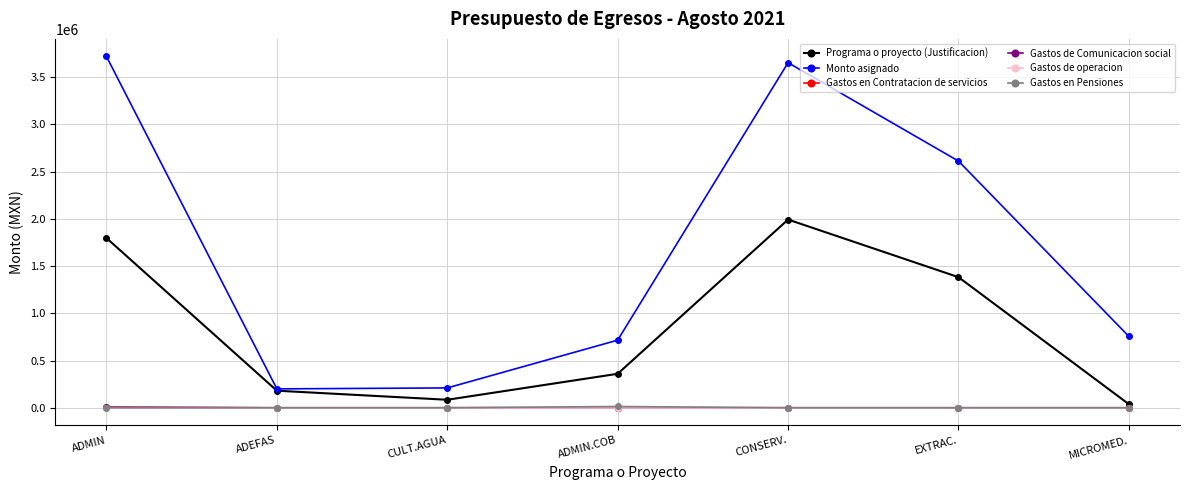

At how many categories does at least one series exceed 896576?

3